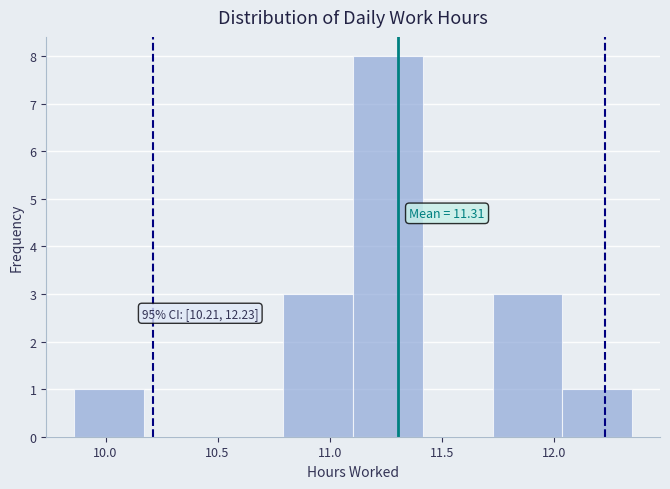

Over which range of the x-axis is the bar tallest?

11.10 to 11.40